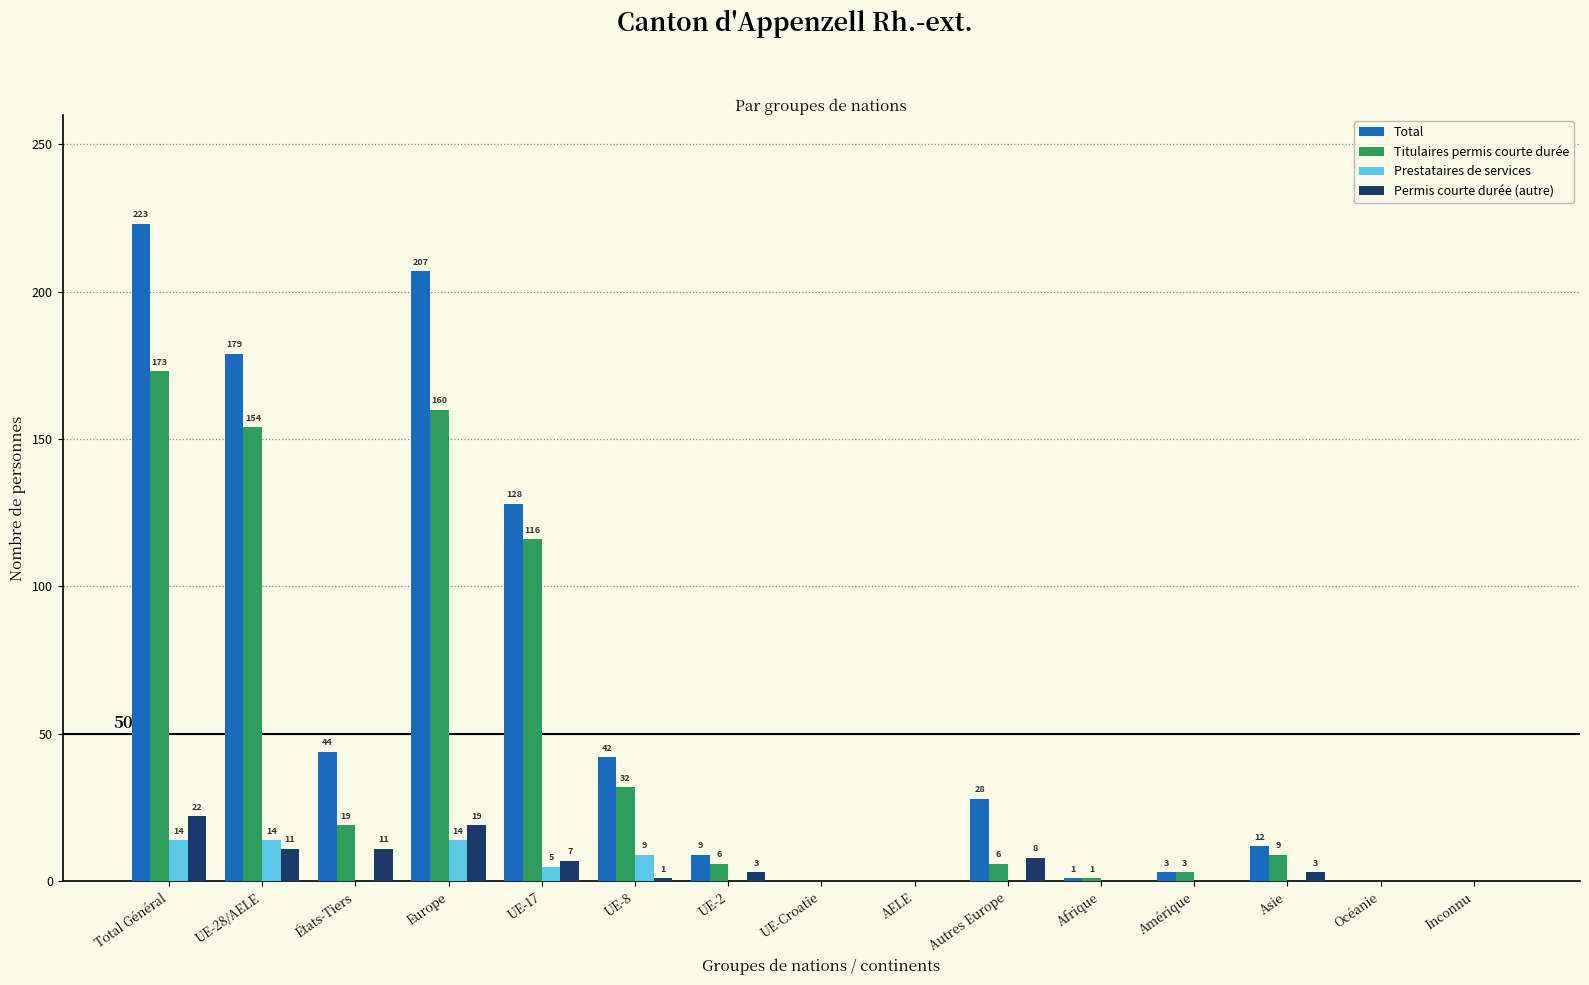

Count the number of categories in the chart.

15